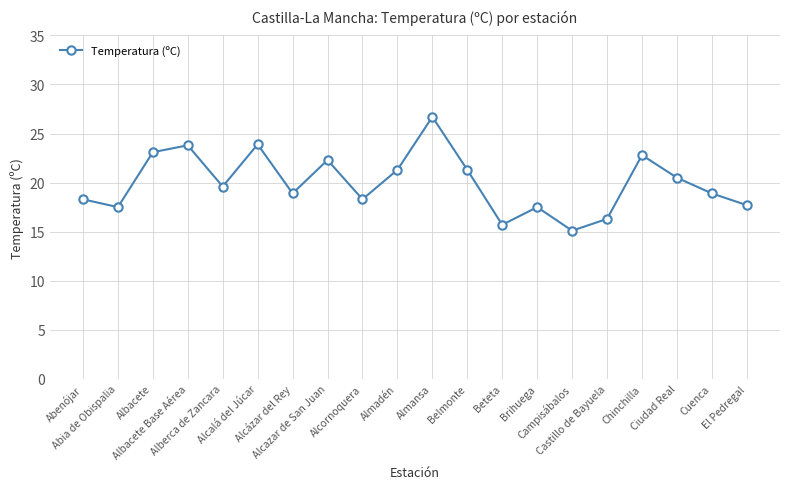

What is the minimum value shown in the chart?

15.1